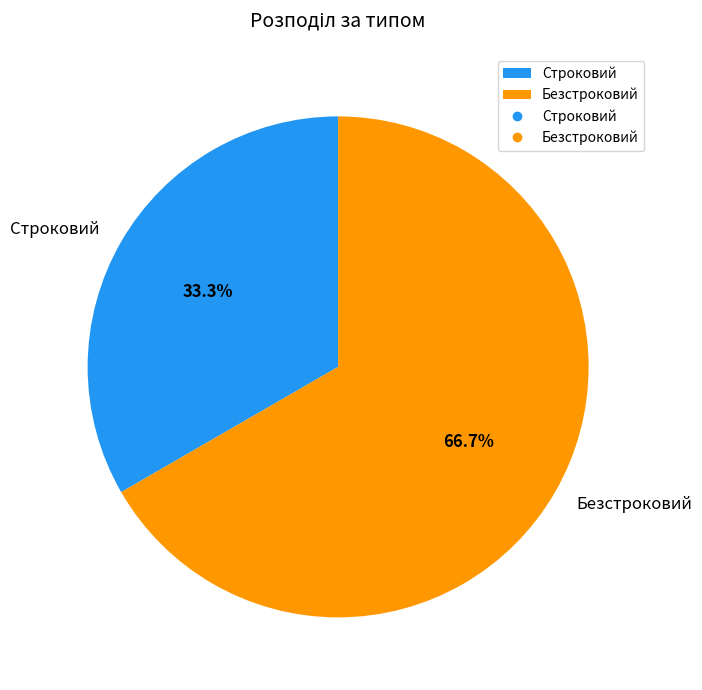

Is the sum of Безстроковий and Строковий greater than half?

Yes